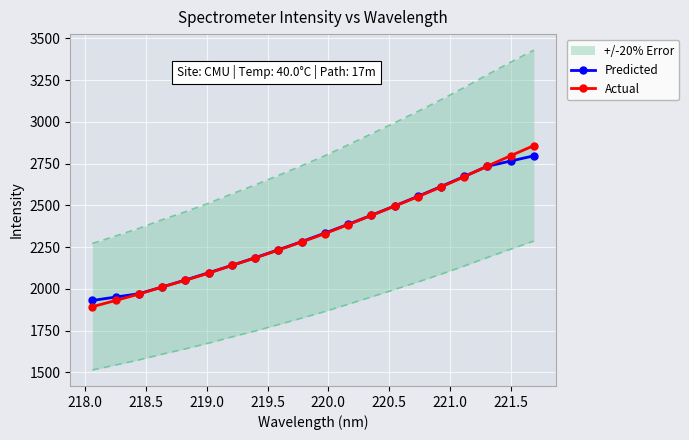

What are all the series names shown in the legend?

Predicted, Actual